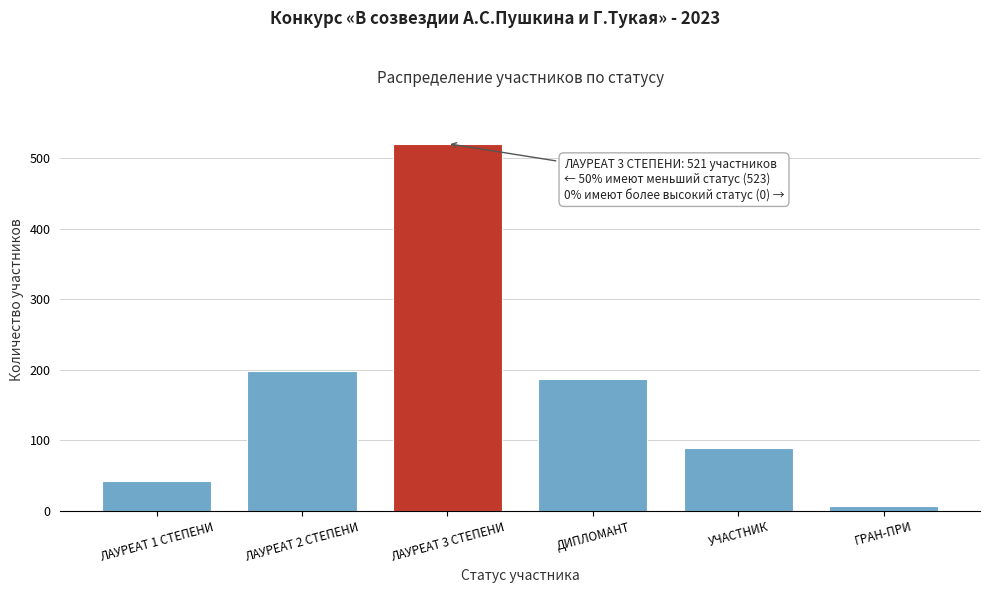

Reading left to right, transcribe all the data shown in this chart.

ЛАУРЕАТ 1 СТЕПЕНИ=42	ЛАУРЕАТ 2 СТЕПЕНИ=198	ЛАУРЕАТ 3 СТЕПЕНИ=521	ДИПЛОМАНТ=187	УЧАСТНИК=89	ГРАН-ПРИ=7